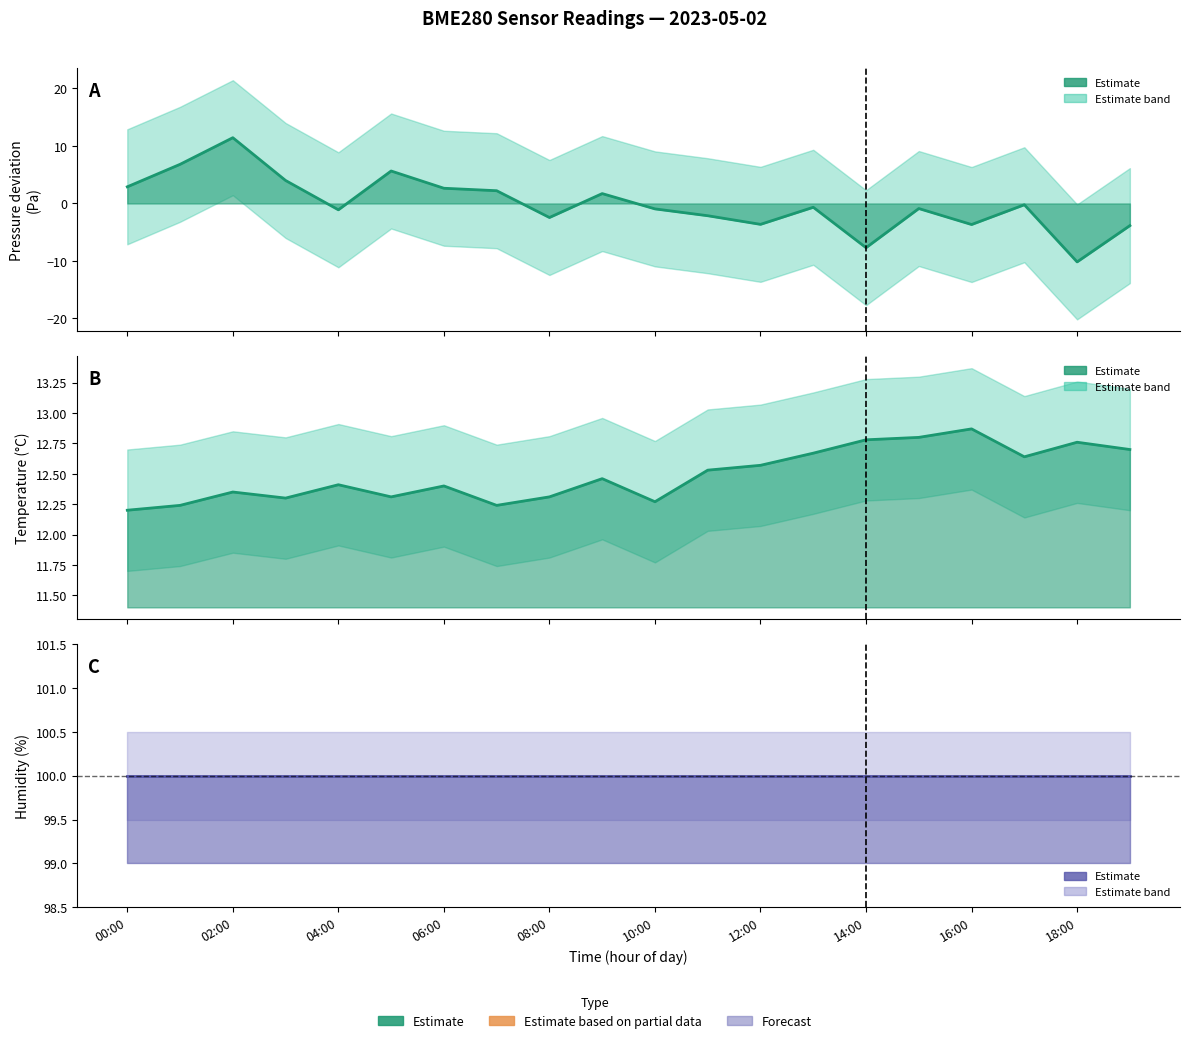

Between 02:00 and 15, which series saw the biggest shift?

Pressure (deviation from mean)